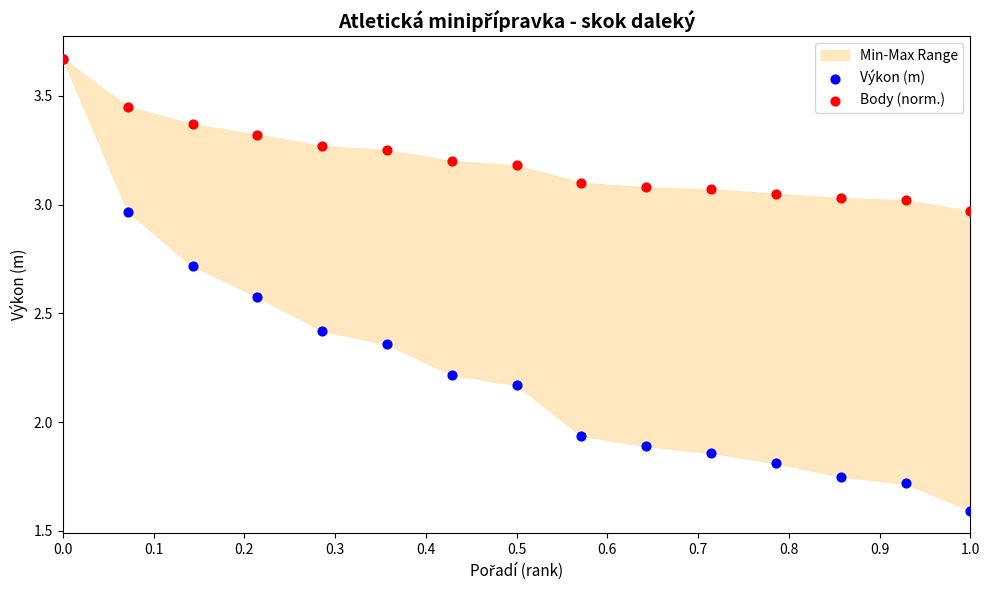

Which series reaches the minimum Y coordinate?

Výkon (m)